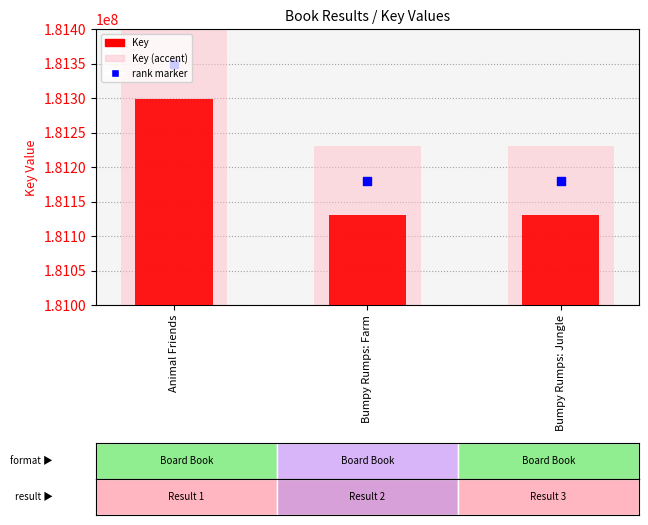

At how many categories does at least one series exceed 181286239?

1